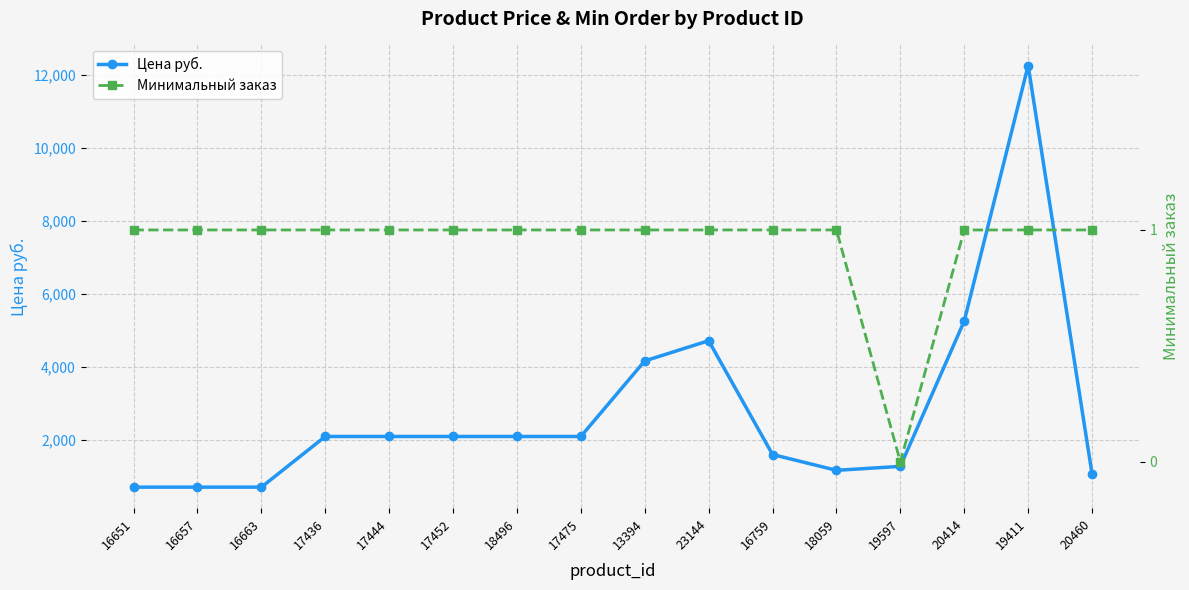

True or false: Минимальный заказ has a value of 1.6 at 17444.

False